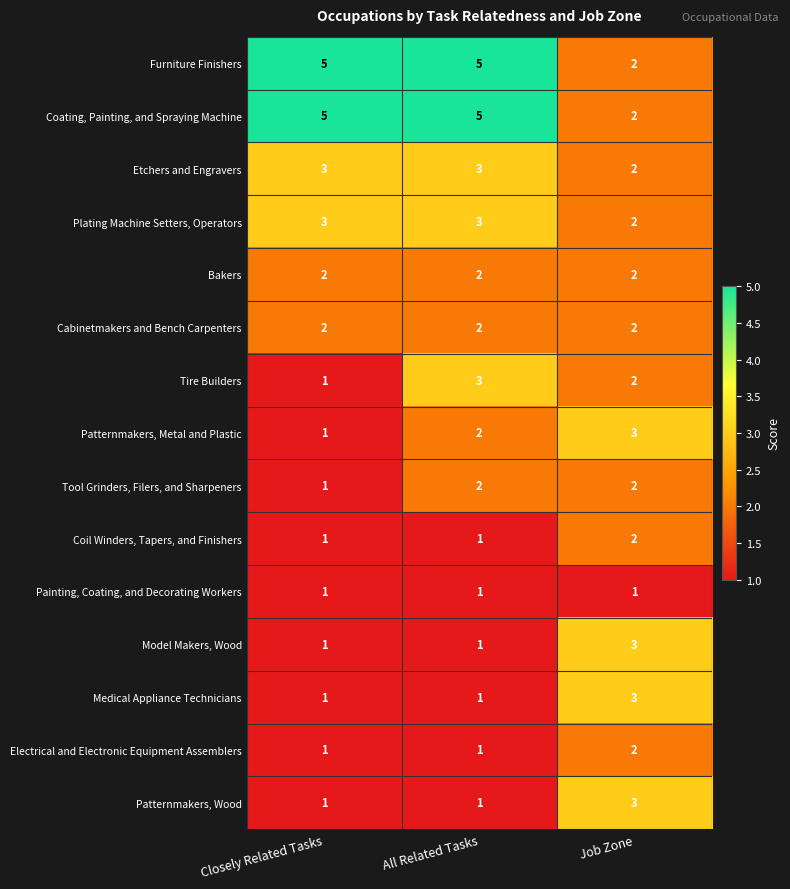

What is the total value across all series at Closely Related Tasks?

29